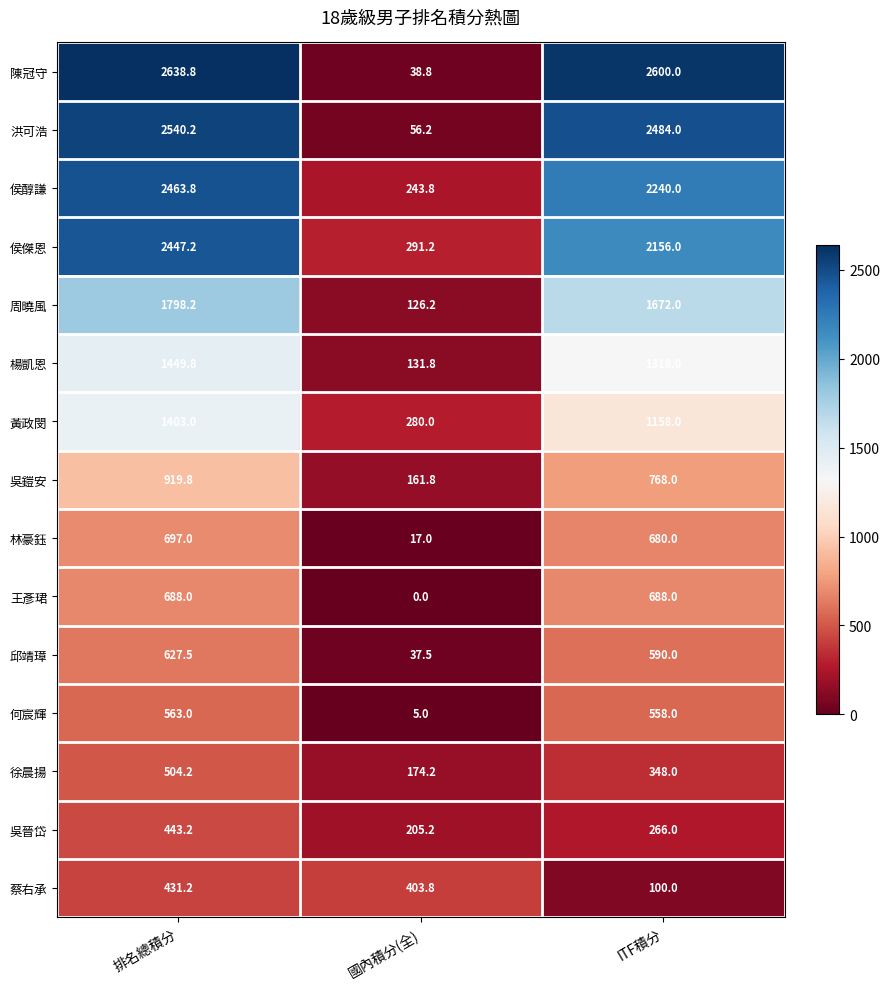

What is the greatest value displayed?

2638.8